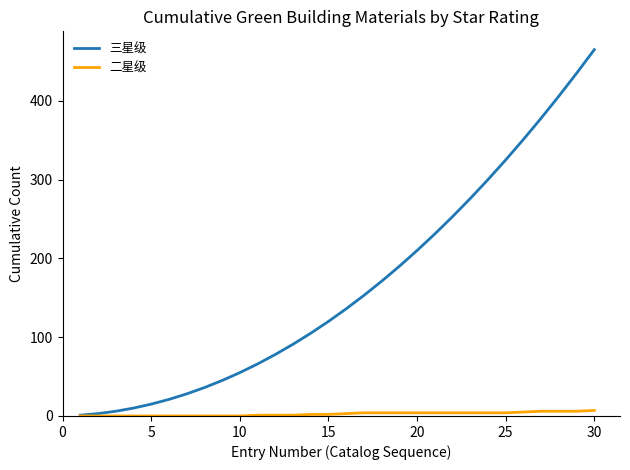

What is the difference between the maximum and minimum values in the 二星级 series?

7